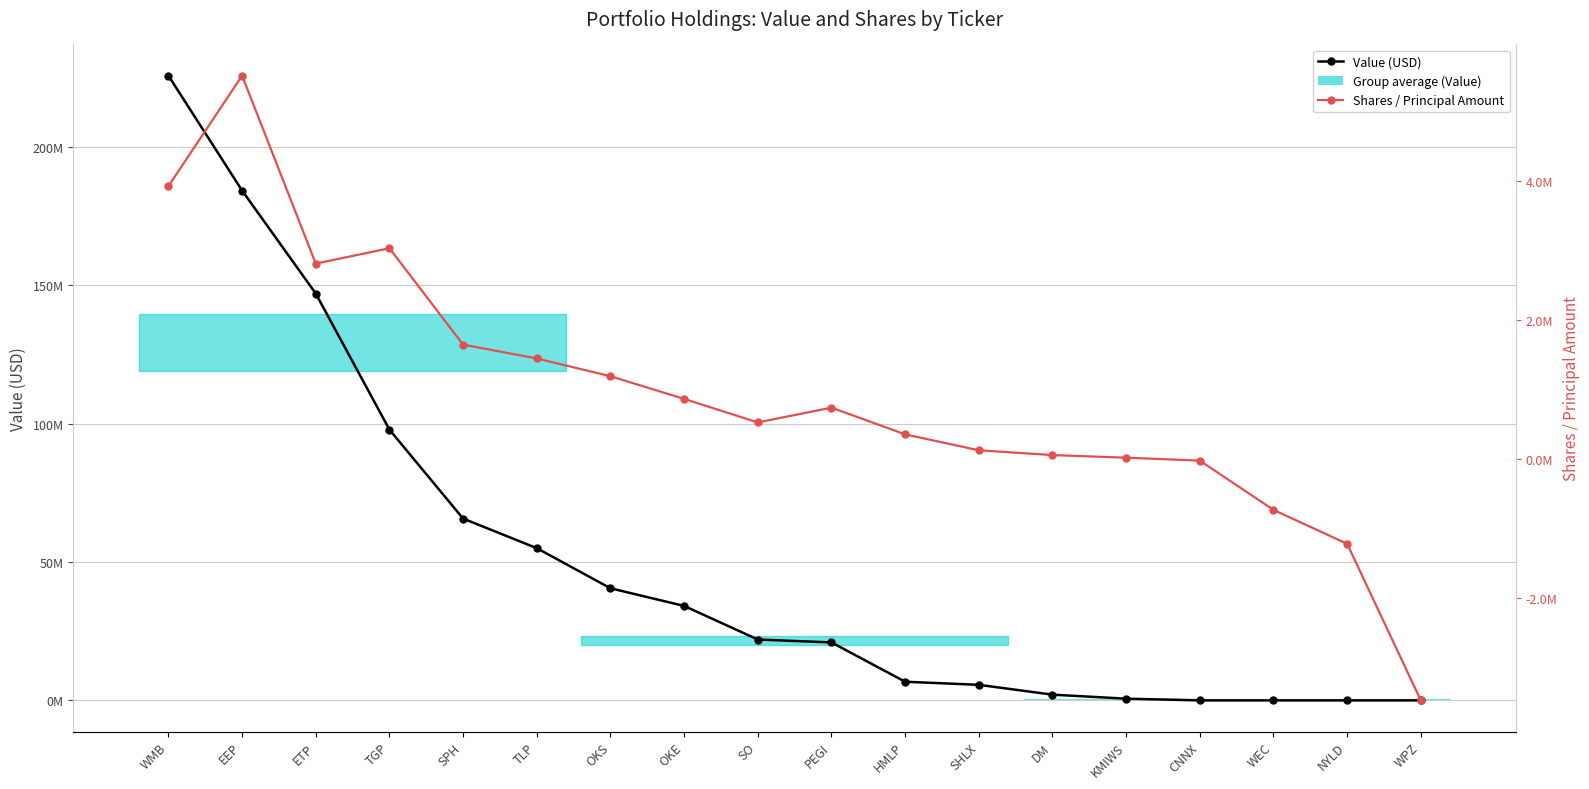

Which series has the widest spread of values?

Value (USD)